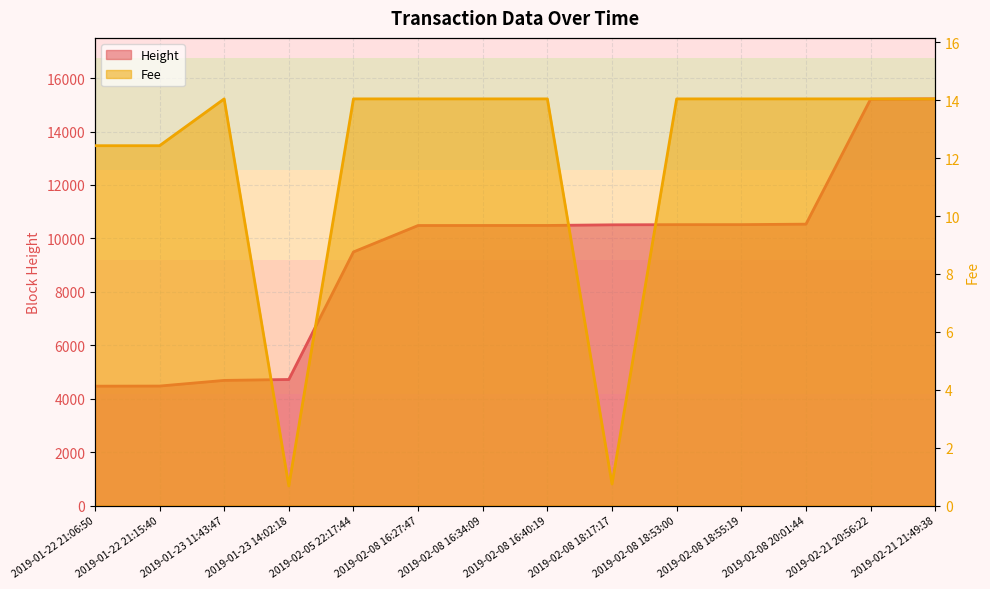

List the series in order of their overall mean, highest first.

Height, Fee